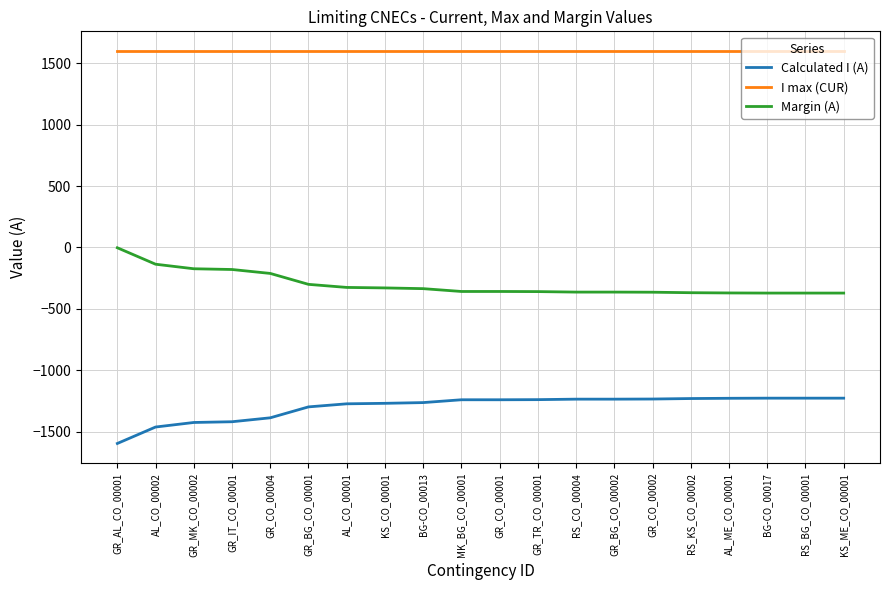

Is this an area chart (filled region under the line)?

No